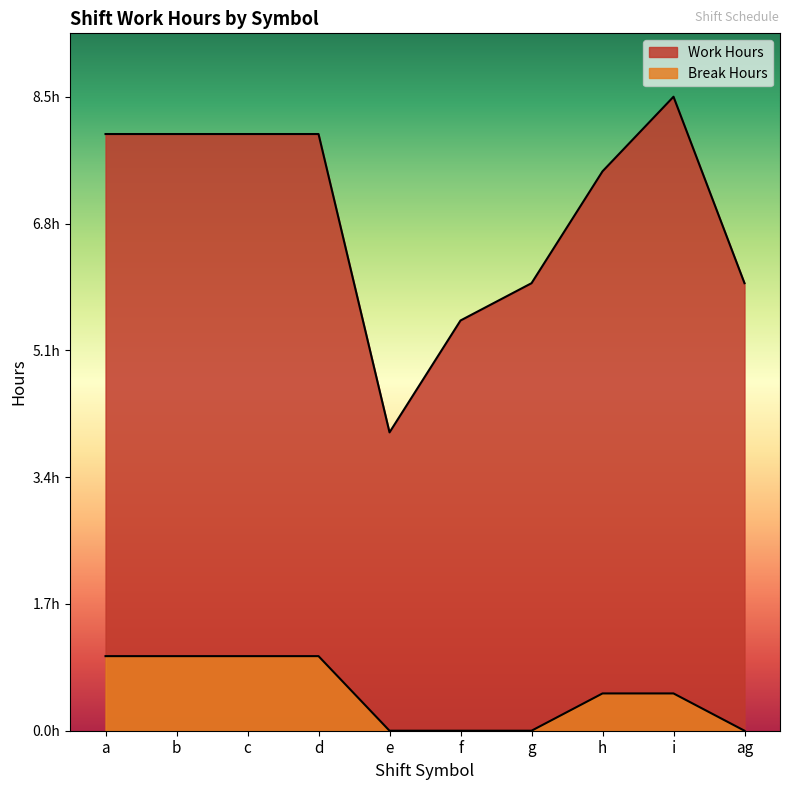

How many lines are shown in the chart?

2